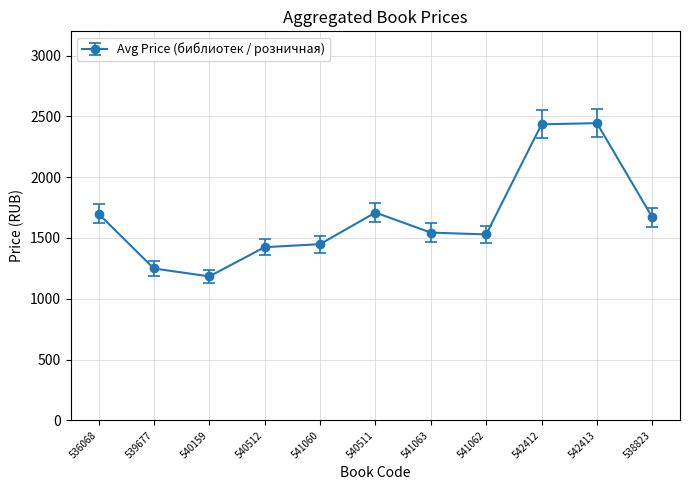

What is the sum of the values at 542412 and 541060?

3883